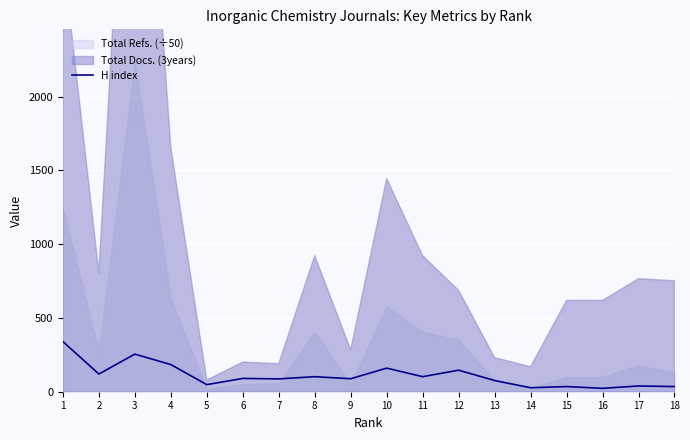

Reading right to left, transcribe all the data shown in this chart.

35	39	23	35	27	76	146	102	160	88	102	87	90	48	184	255	120	340